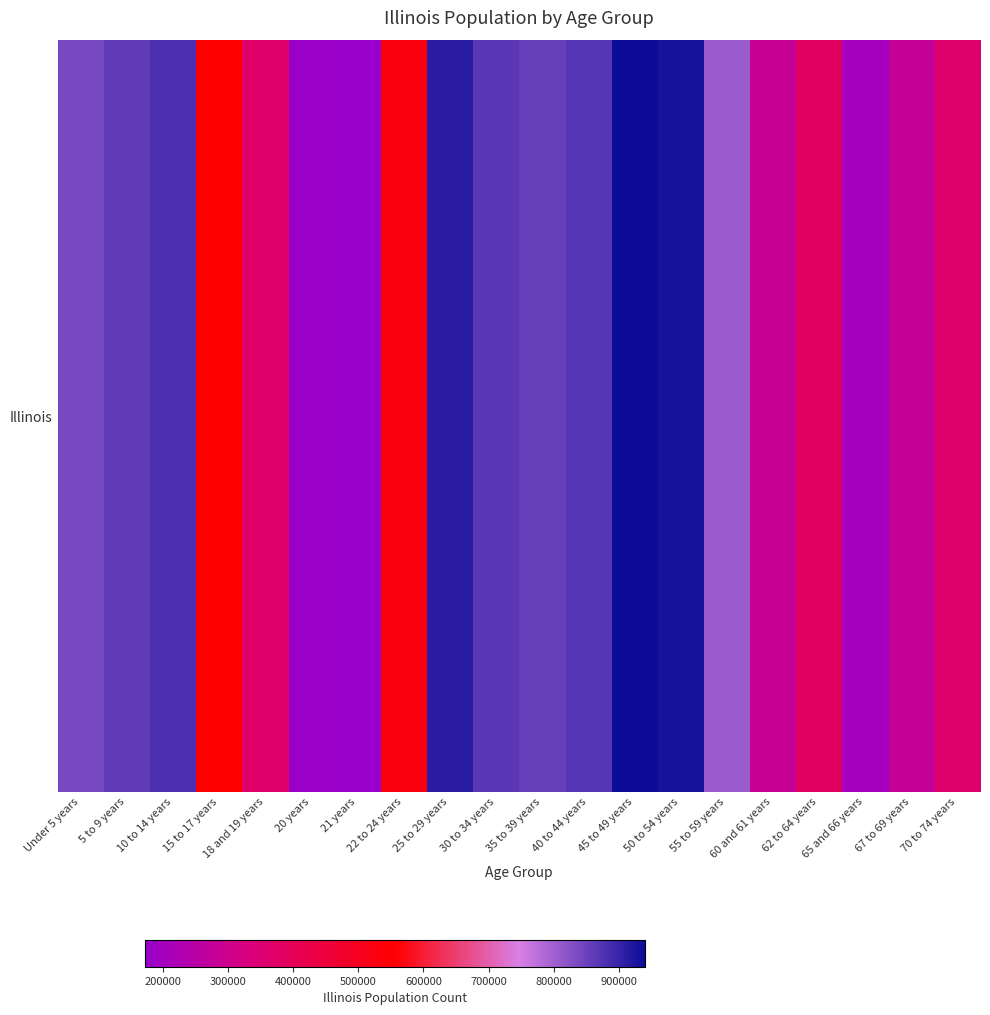

Reading left to right, extract all data points from this chart.

Under 5 years=835577	5 to 9 years=859405	10 to 14 years=879448	15 to 17 years=554749	18 and 19 years=367343	20 years=179613	21 years=172795	22 to 24 years=526556	25 to 29 years=910273	30 to 34 years=865684	35 to 39 years=855790	40 to 44 years=870100	45 to 49 years=940094	50 to 54 years=930785	55 to 59 years=807778	60 and 61 years=284180	62 to 64 years=381249	65 and 66 years=205270	67 to 69 years=279790	70 to 74 years=364475